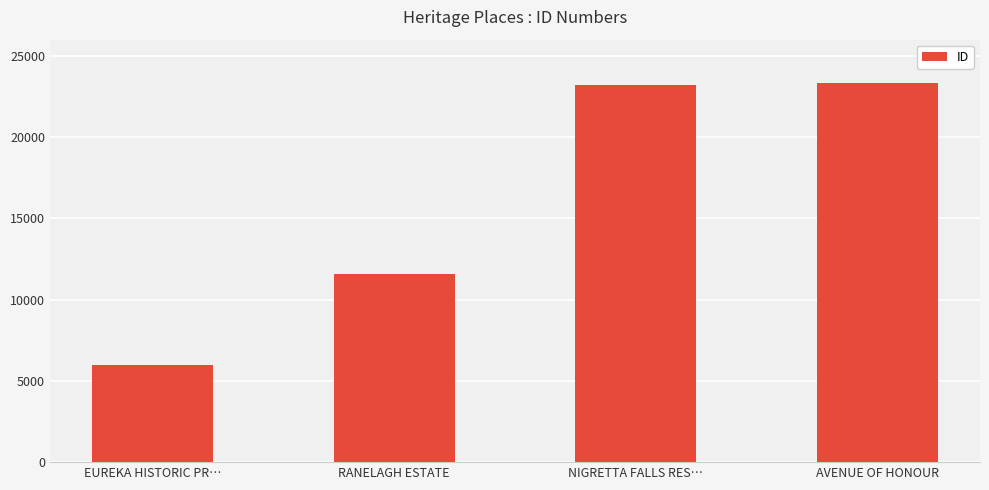

What is the difference between the values at EUREKA HISTORIC PR… and NIGRETTA FALLS RES…?

17214